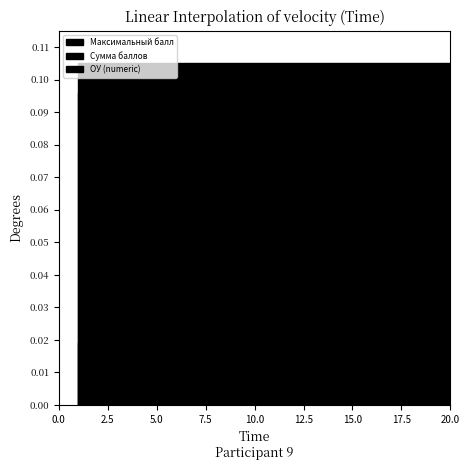

Is it true that ОУ (numeric) equals 12 at 2?

False